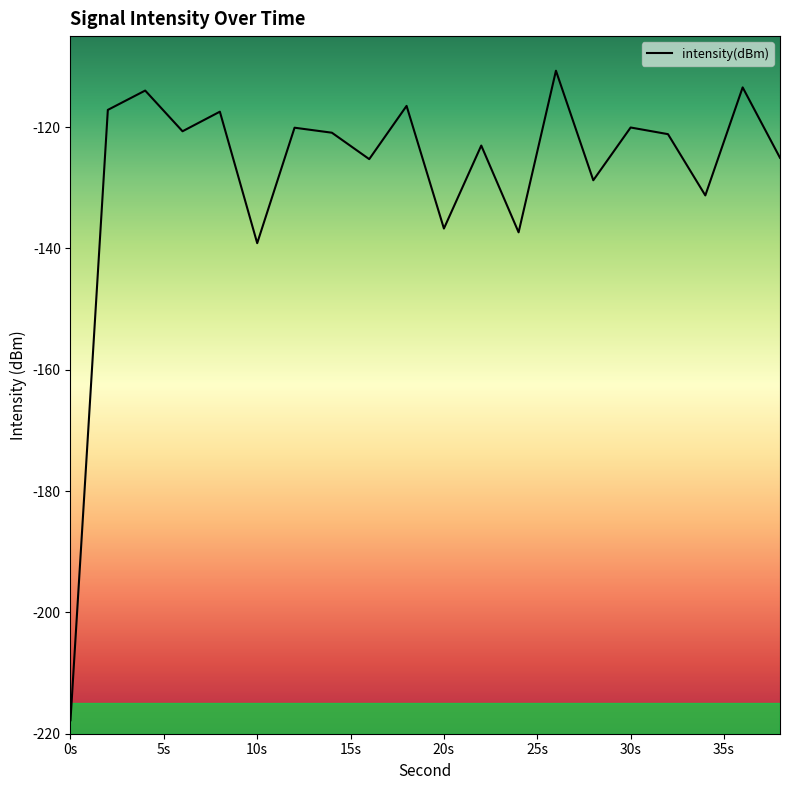

What is the difference between the maximum and minimum values?

107.1